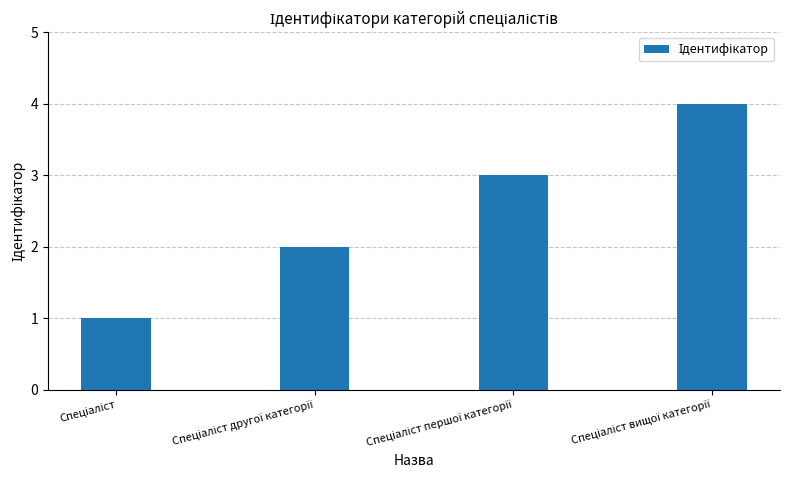

What is the greatest value displayed?

4